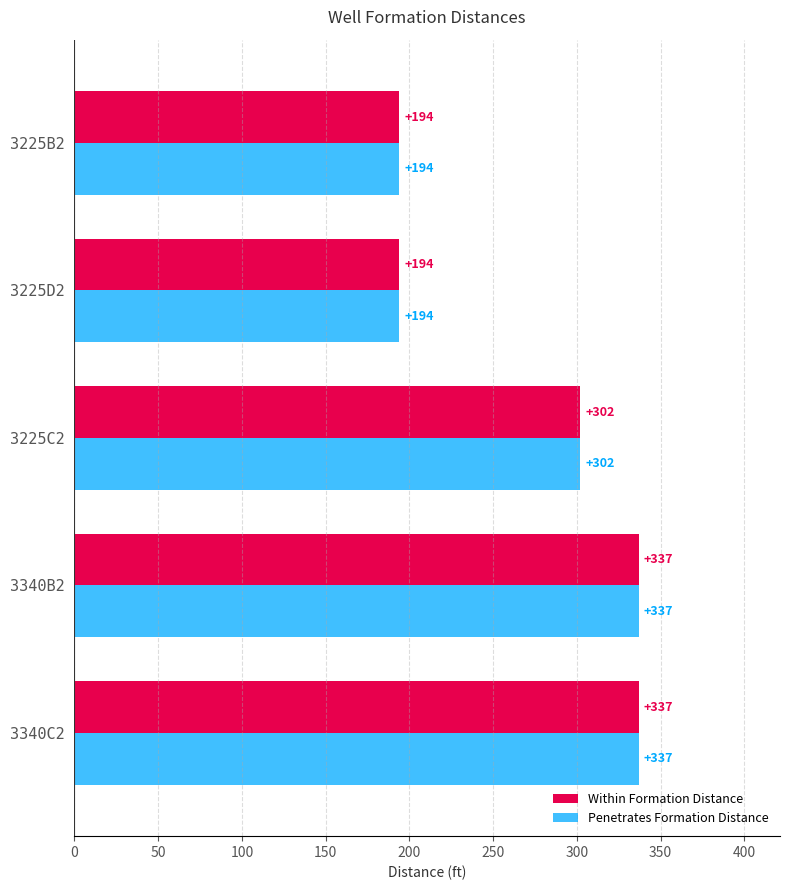

Count the Within Formation Distance values in the range 194 to 337.

5